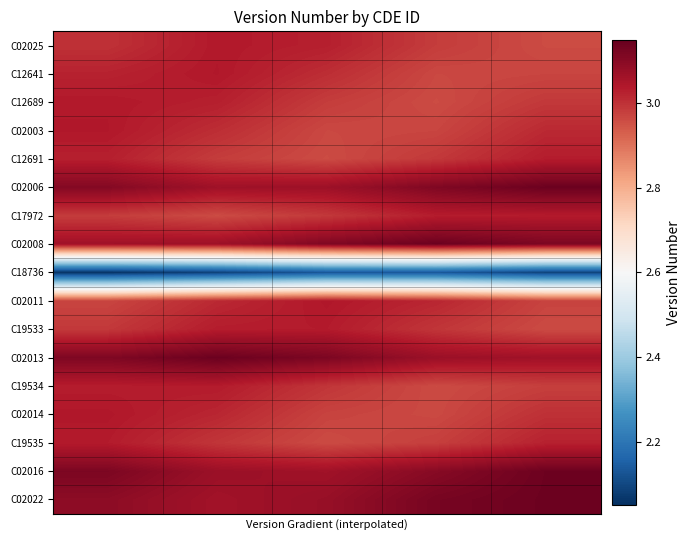

At how many categories does at least one series exceed 2?

5